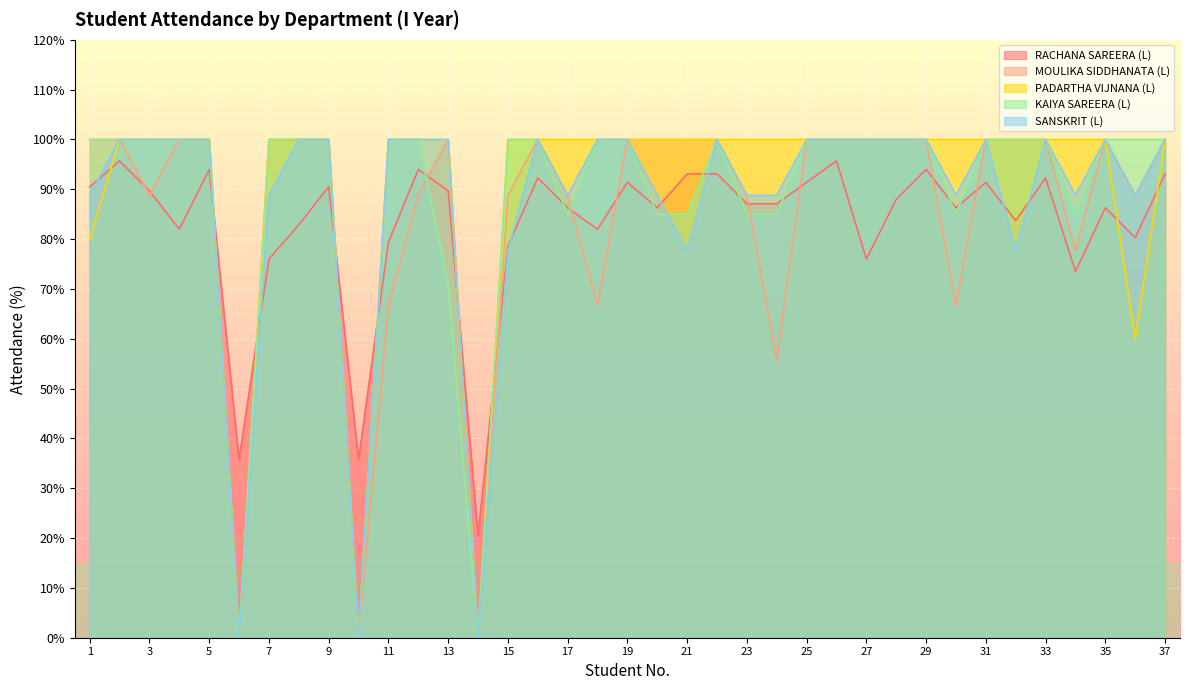

What is the value of the KAIYA SAREERA (L) point at the 37th from the left?

100.0